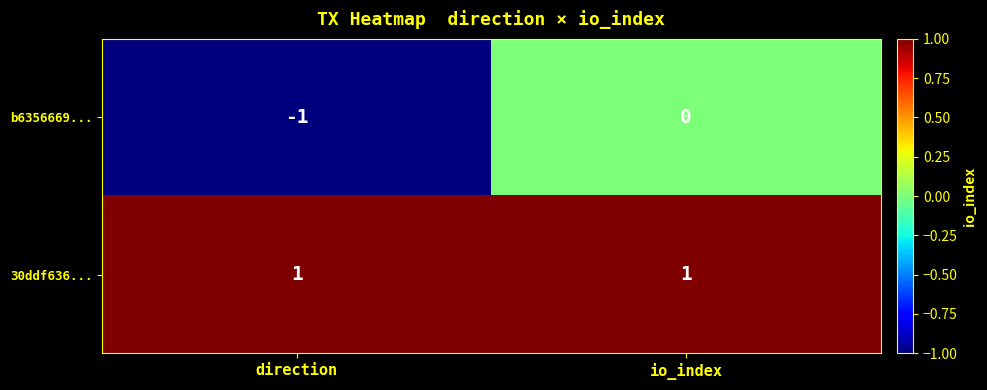

What is the spread (max minus min) of values at io_index?

1